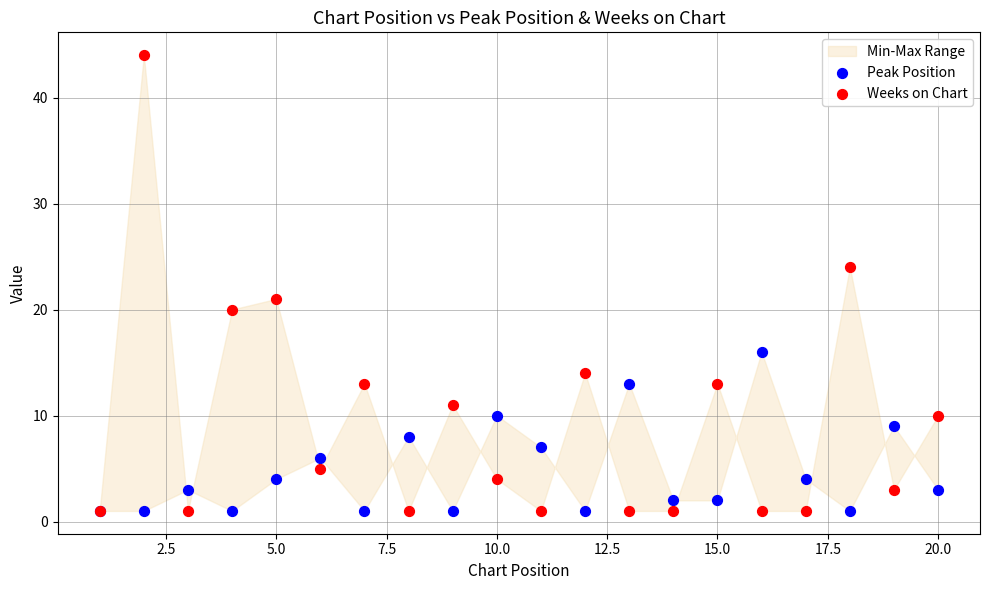

Which series reaches the maximum Y coordinate?

Weeks on Chart